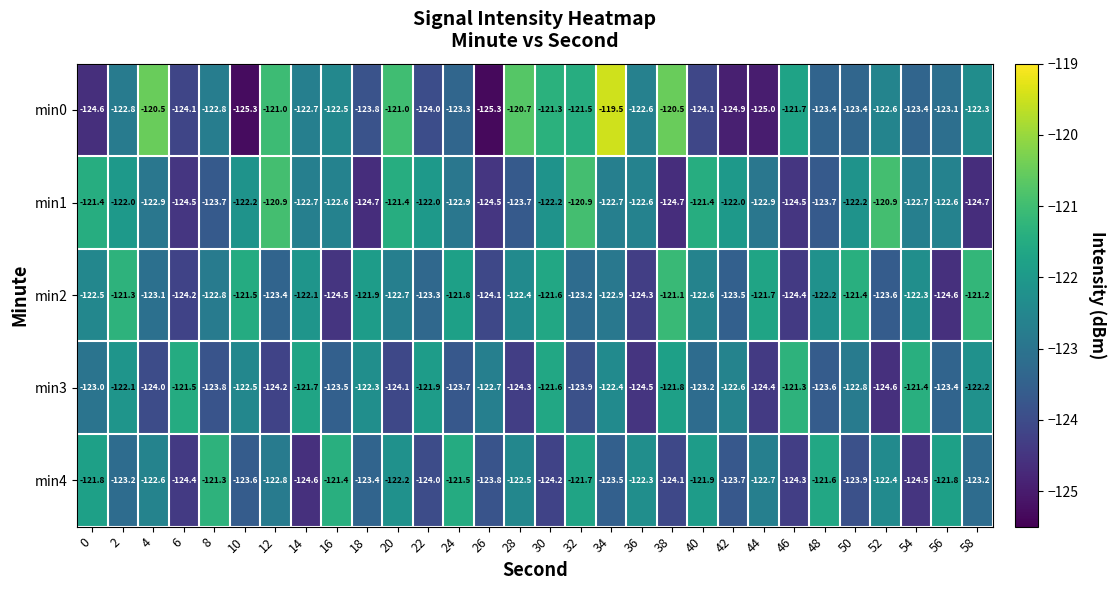

Which series changed the most between 6 and 42?

min1